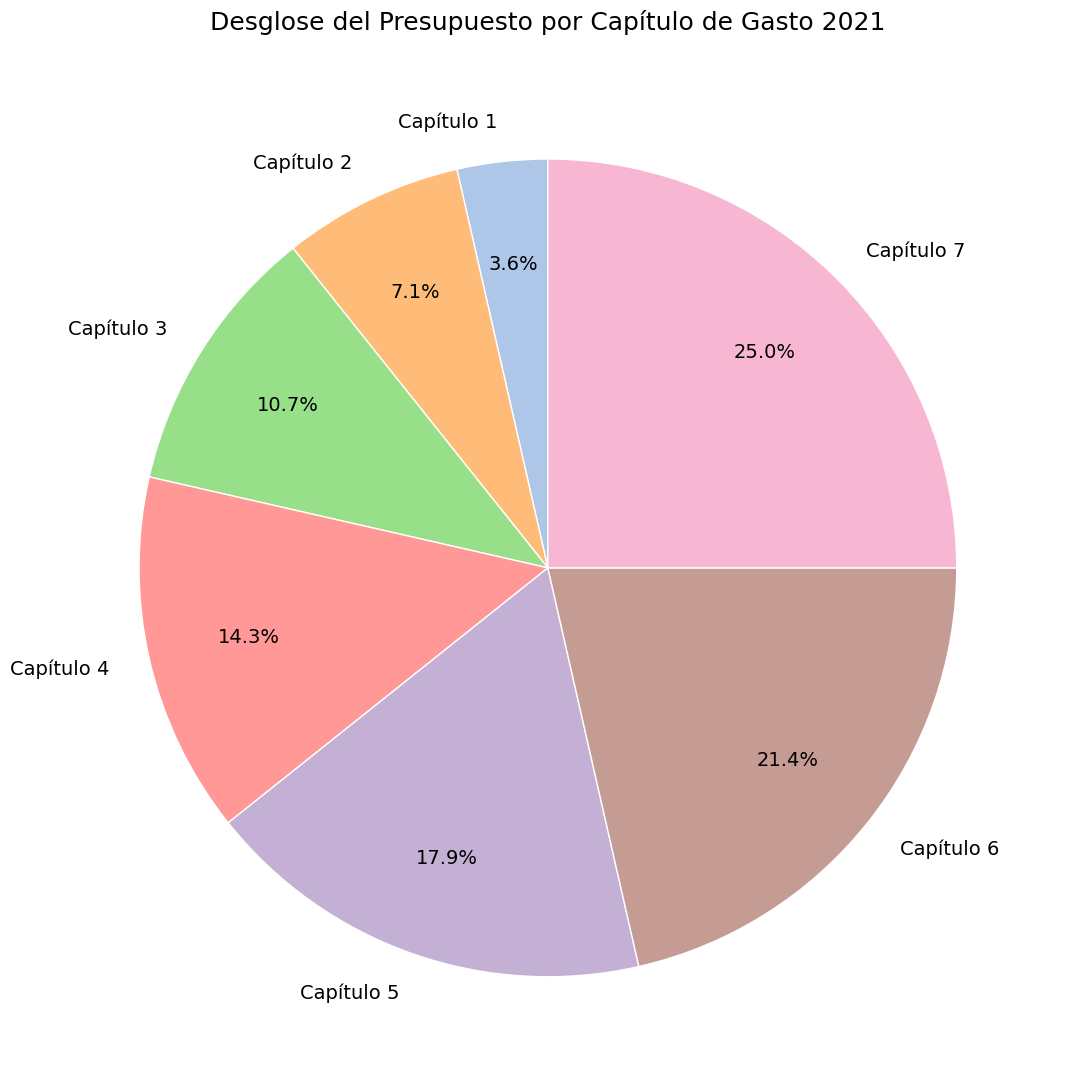

How many segments does this pie chart have?

7